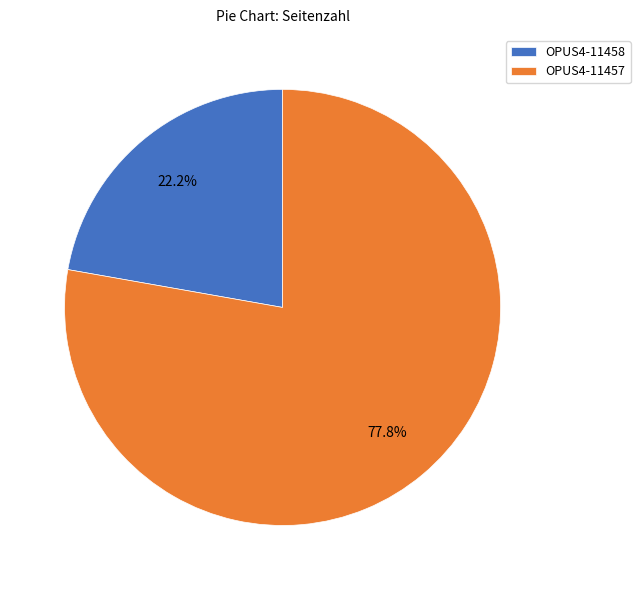

Which category has the biggest portion of the pie?

OPUS4-11457